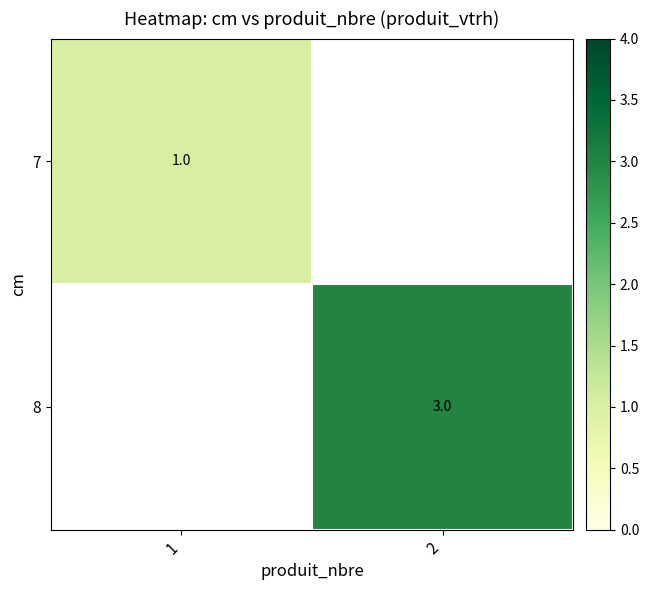

Is it true that 8 equals 1 at 2?

False